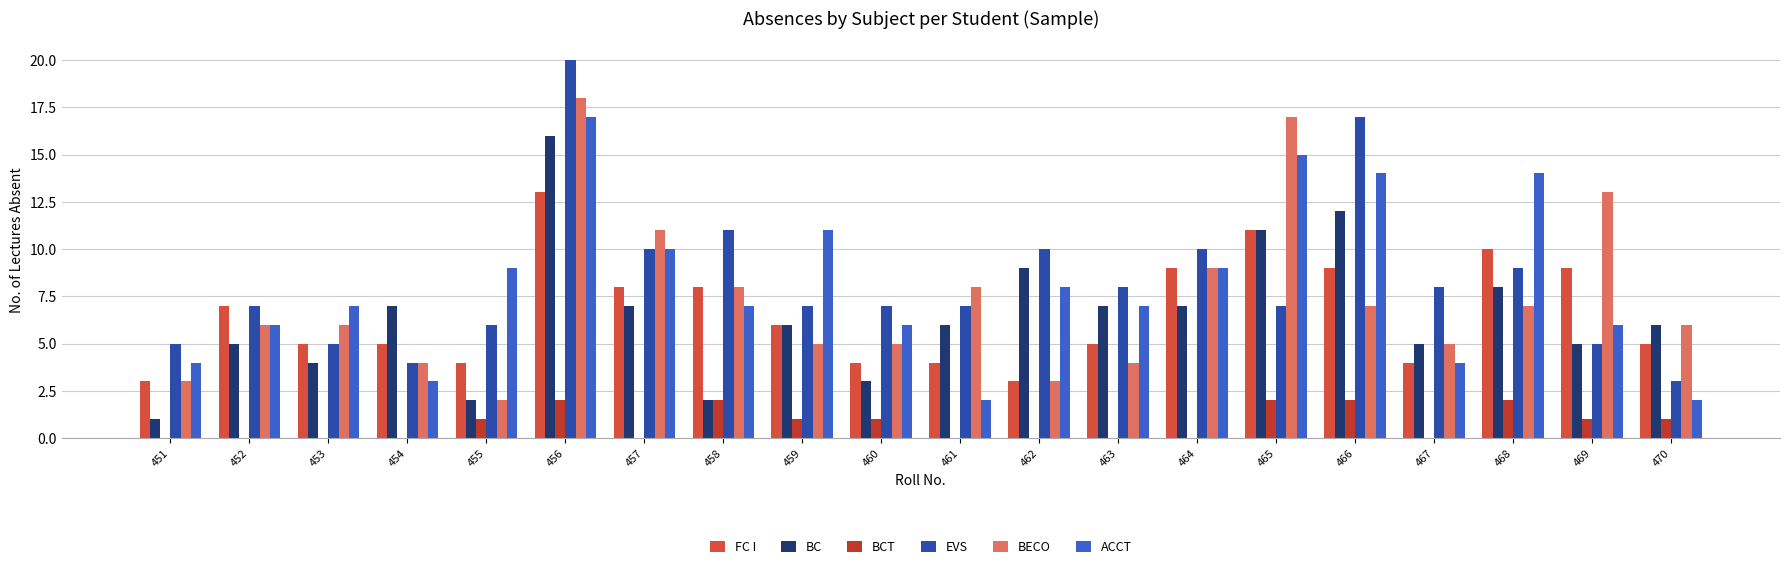

What is the difference between the maximum and second lowest values in the FC I series?

10